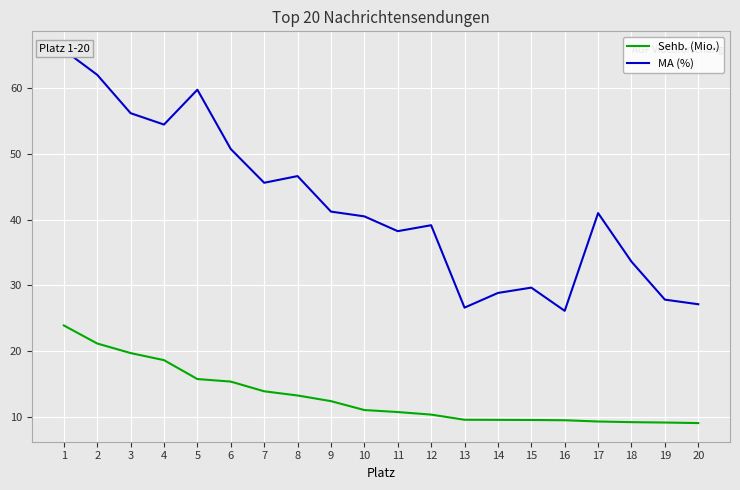

True or false: MA (%) and Sehb. (Mio.) intersect in this chart.

False